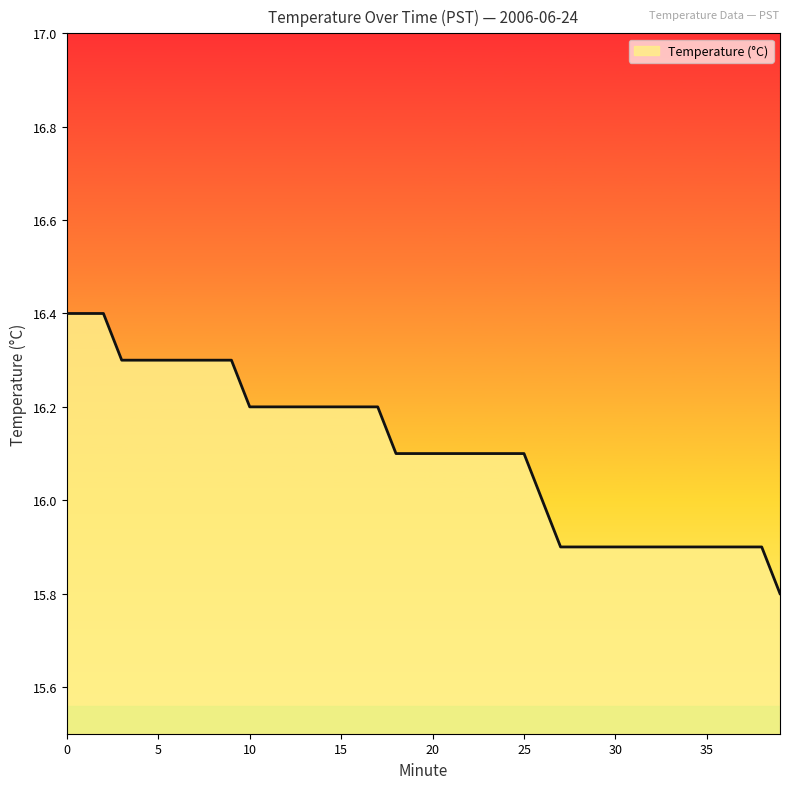

What is the difference between the maximum and minimum values?

0.6